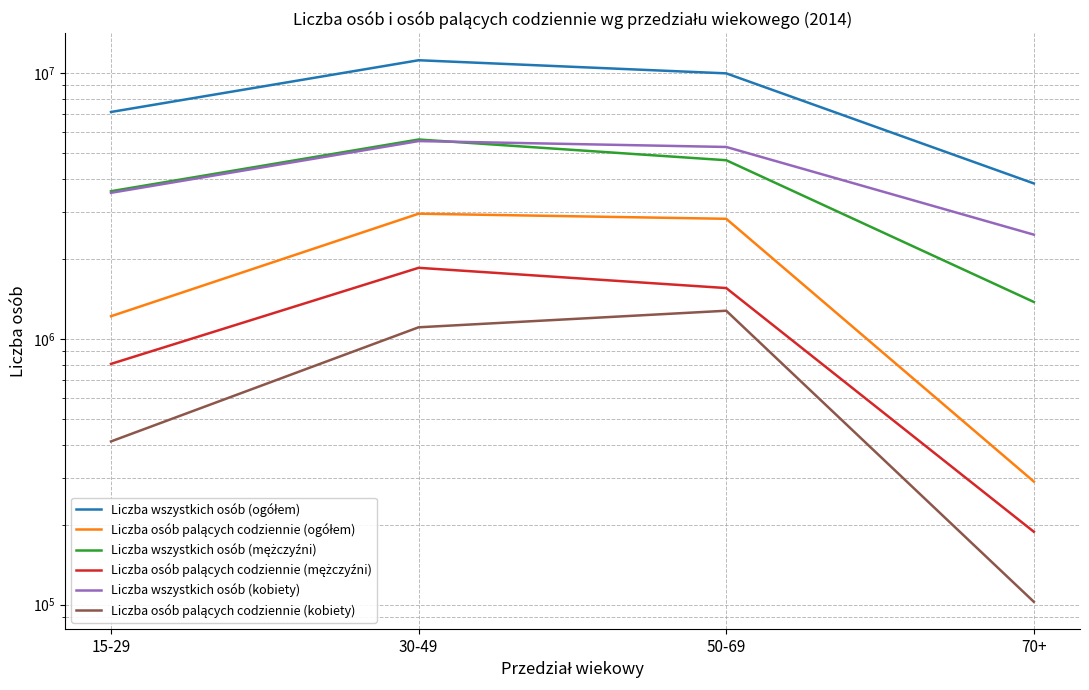

Count the number of data series in this chart.

6